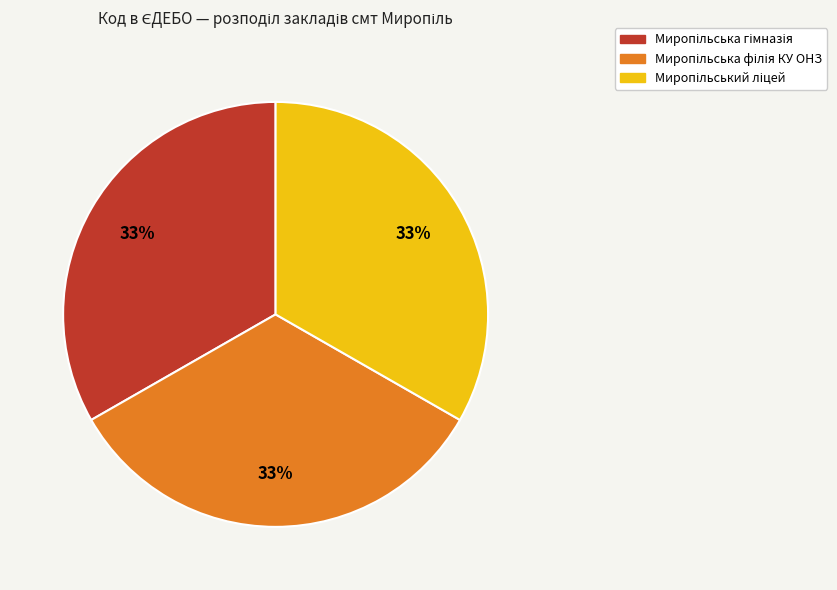

Does any single category account for the majority?

No